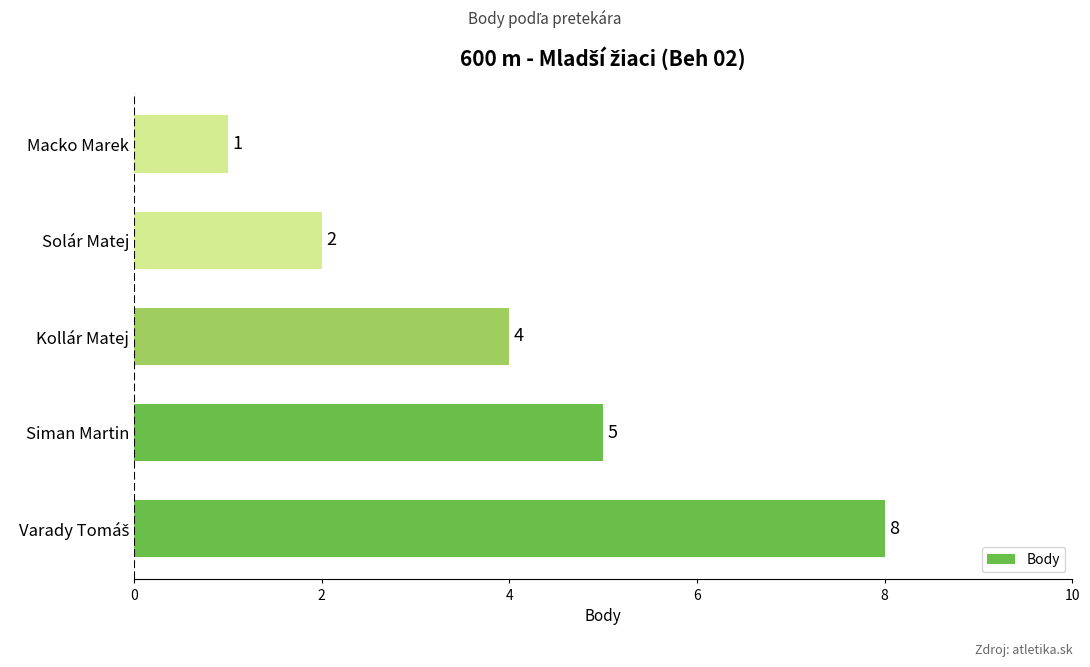

Reading bottom to top, list all the values displayed in this chart.

8	5	4	2	1